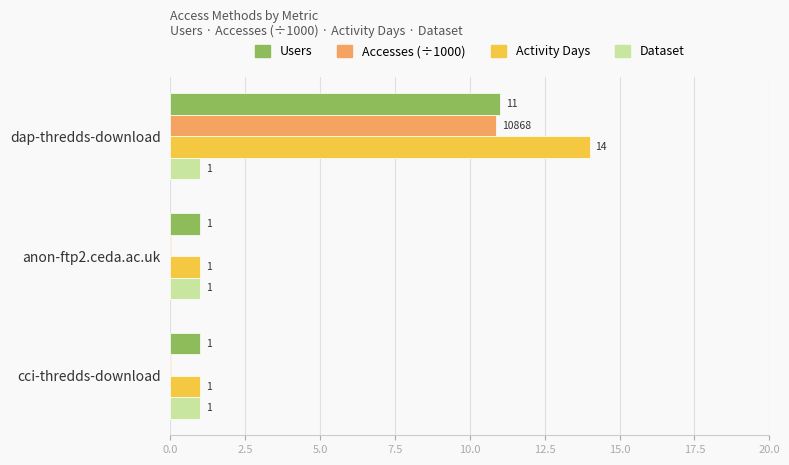

Which series has the largest total across all categories?

Activity Days